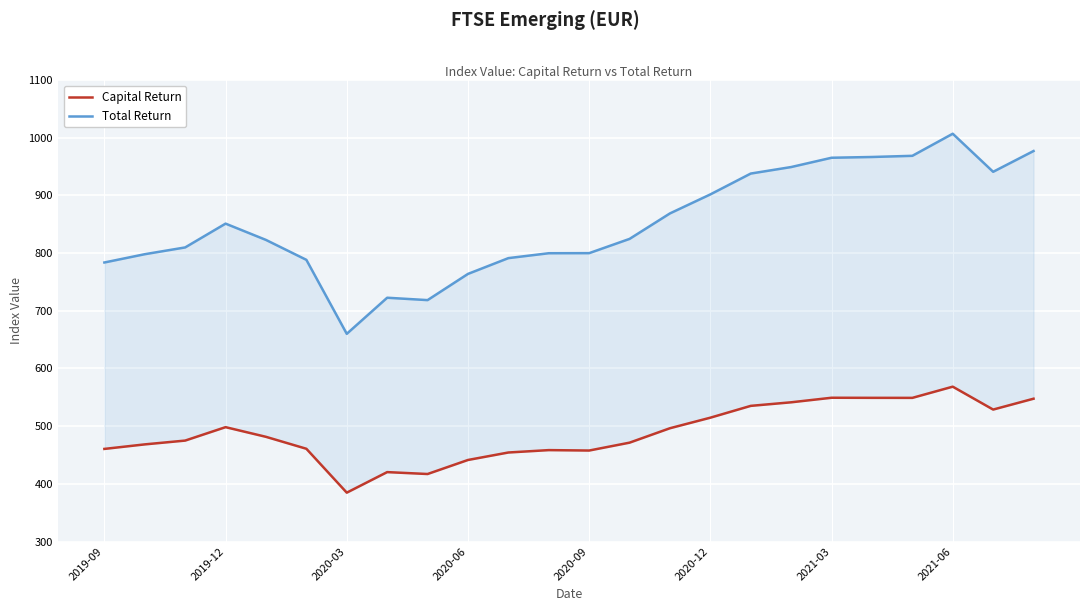

True or false: Capital Return and Total Return cross at least once.

False